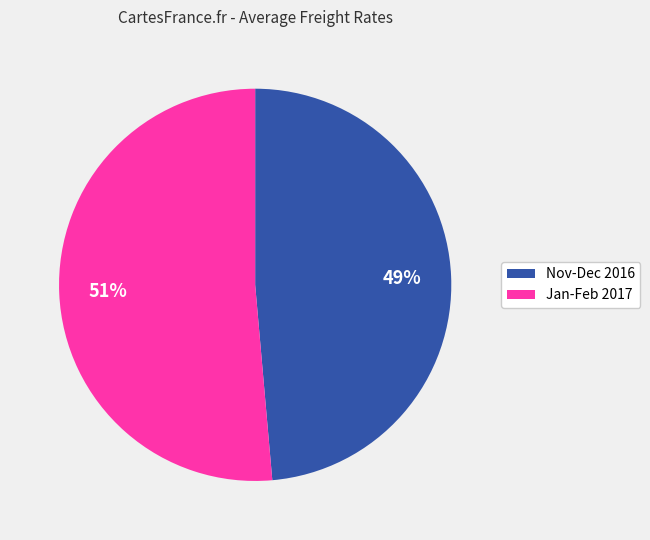

The Nov-Dec 2016 slice represents 61% of the pie. True or false?

False